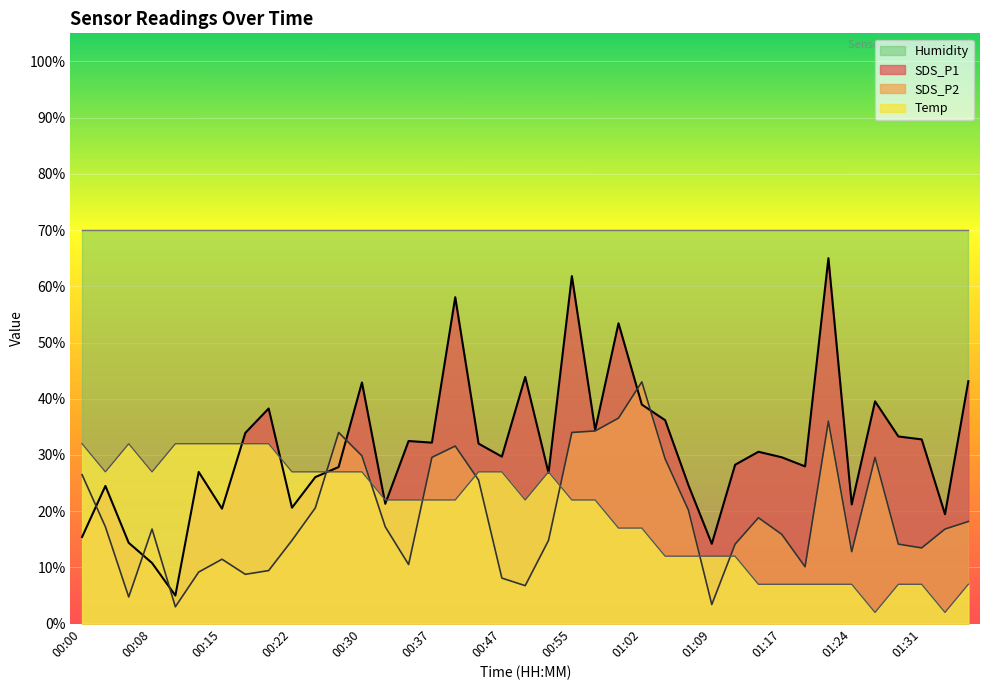

At which category does Temp reach its first local peak?

00:05